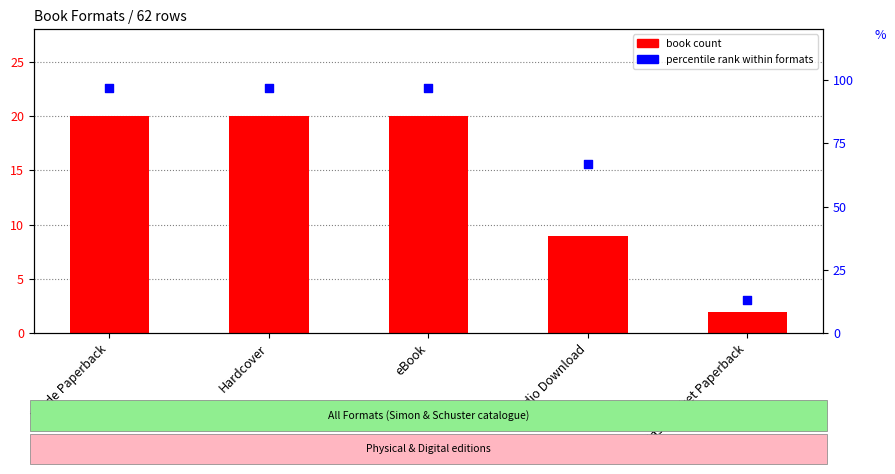

At how many categories does at least one series exceed 83?

3